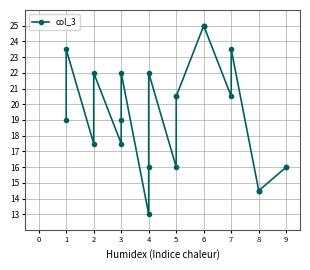

What is the value of the 6th point from the left?

19.0